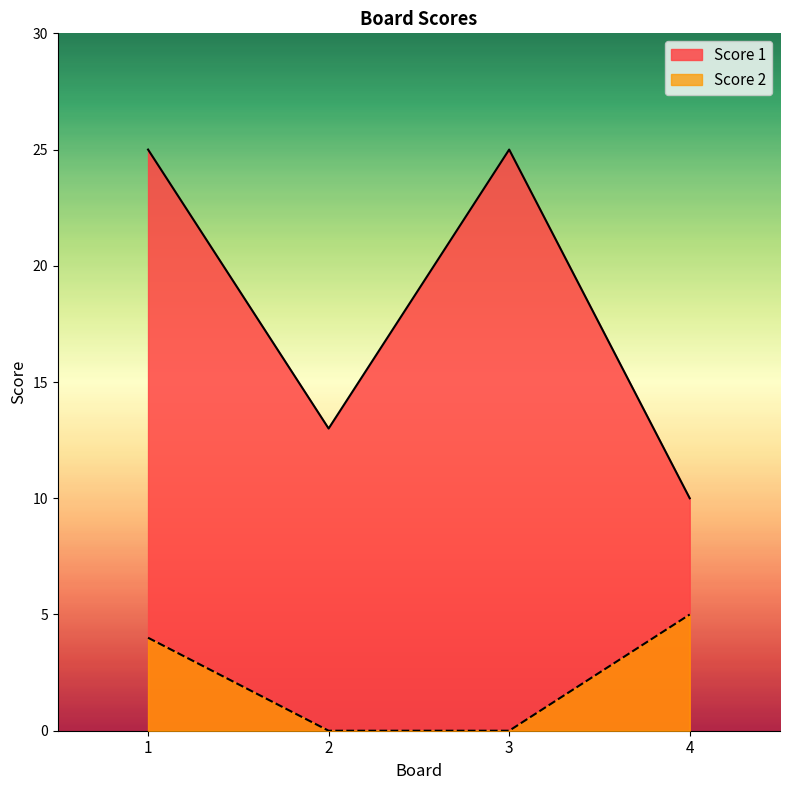

What are all the series names shown in the legend?

Score 1, Score 2